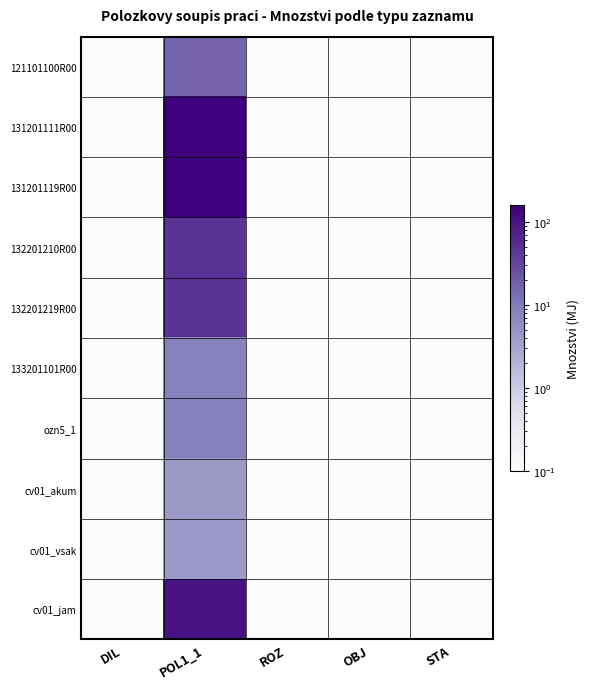

Which label corresponds to the largest value in the chart?

POL1_1